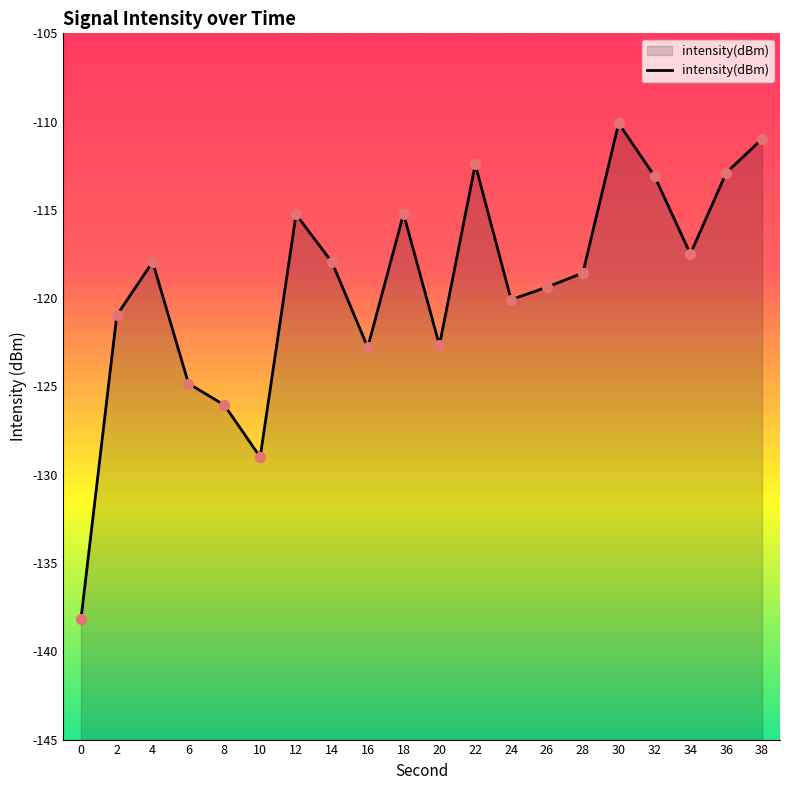

What is the change in value from 12 to 36?

+2.4